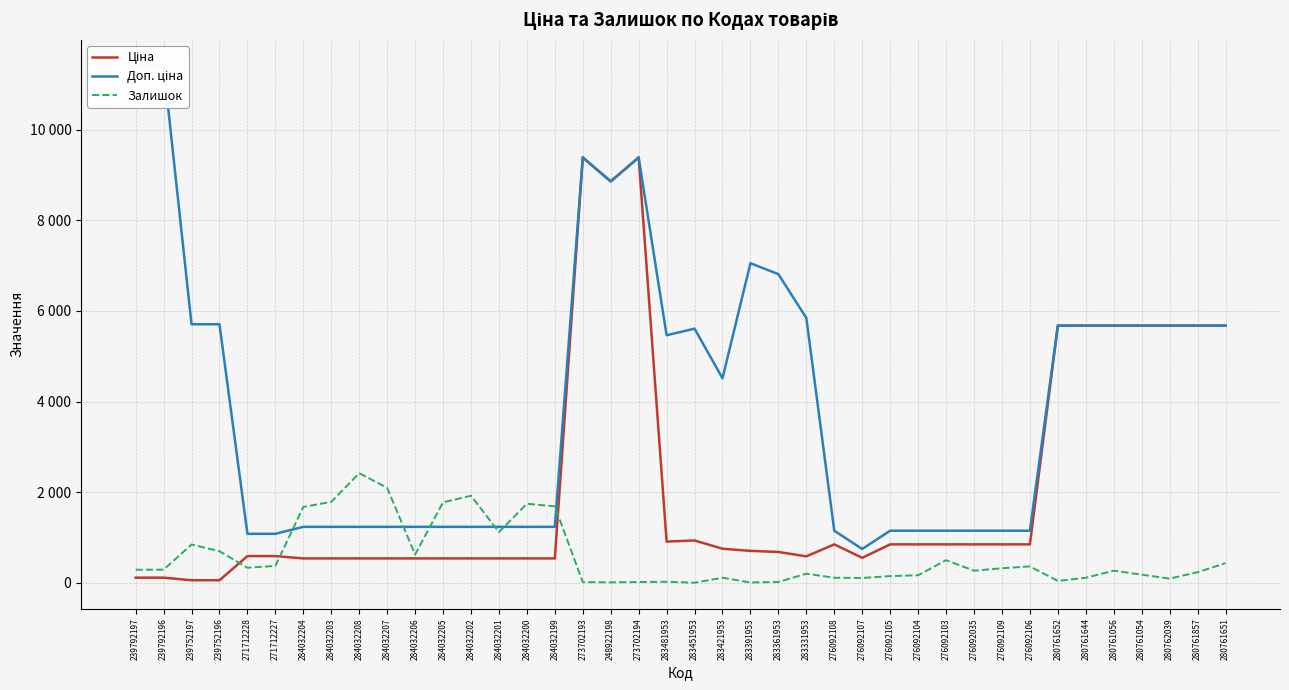

What position from the left is 284032199?

16